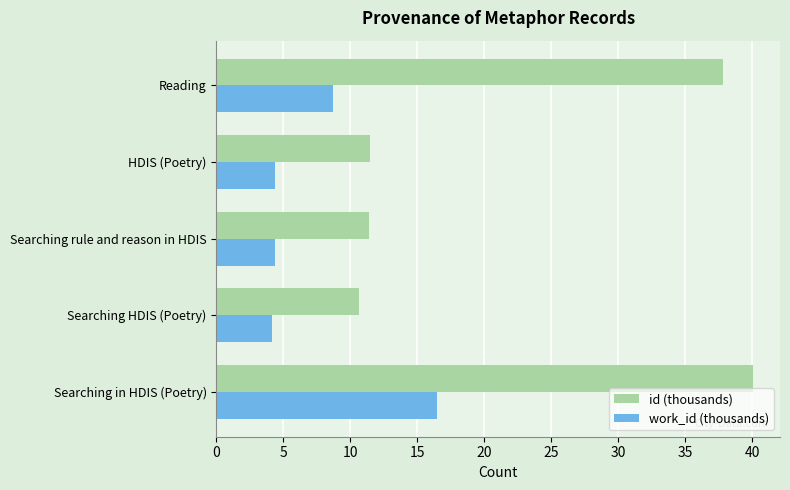

What is the difference between the second highest and second lowest values in the work_id (thousands) series?

4.4